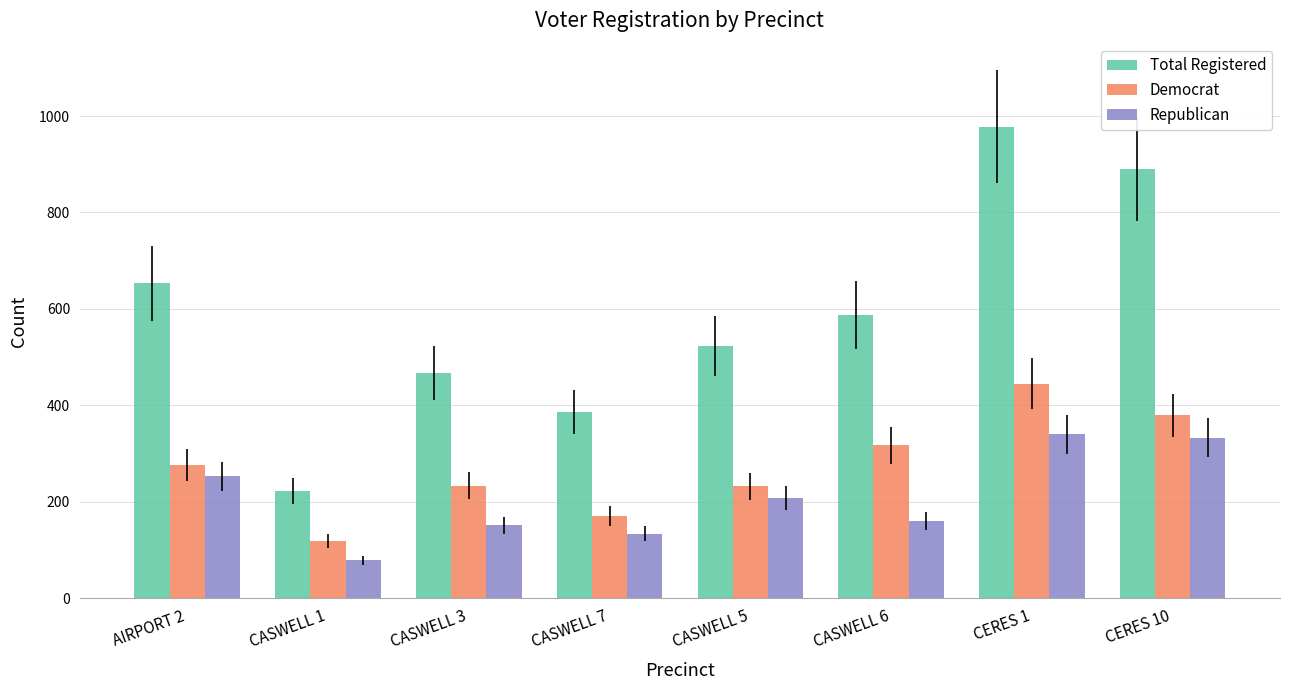

What is the difference between the maximum and minimum values in the Democrat series?

326